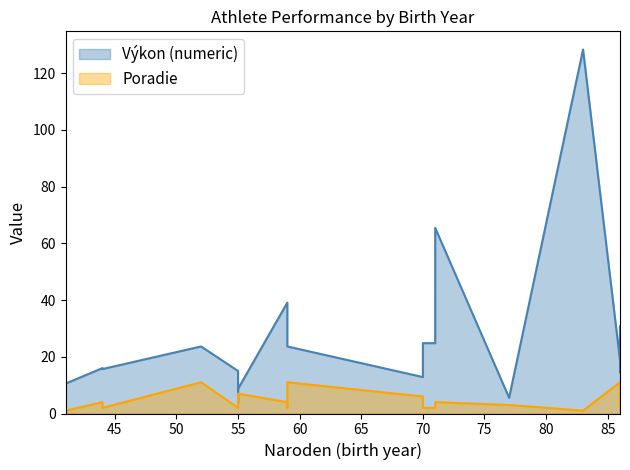

Rank the series by their maximum value, from lowest to highest.

Poradie, Výkon (numeric)